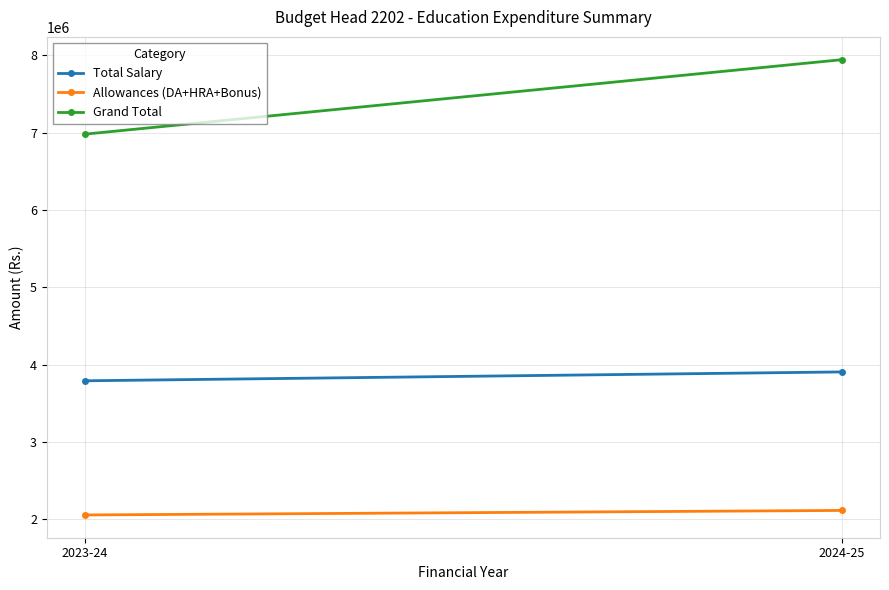

Which series changed the most between 2023-24 and 2024-25?

Grand Total